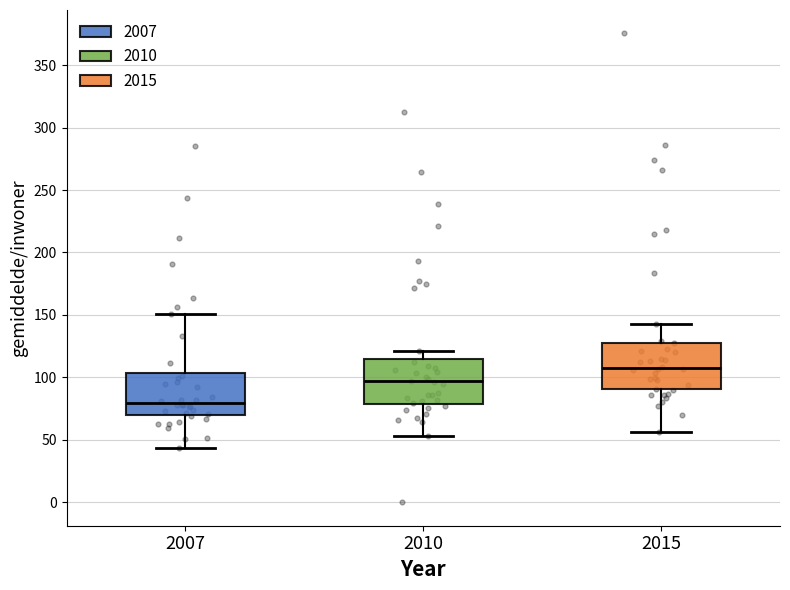

Reading left to right, transcribe this box plot: for each box, give where its median line is, the range the box spans, and where its two whiskers end, as read against the y-axis. The values are not printed on the chart, so give them approximately, as read against the axis.

2007: median 80, box 70 to 105, whiskers 45 to 150
2010: median 95, box 80 to 115, whiskers 55 to 120
2015: median 110, box 90 to 130, whiskers 55 to 145